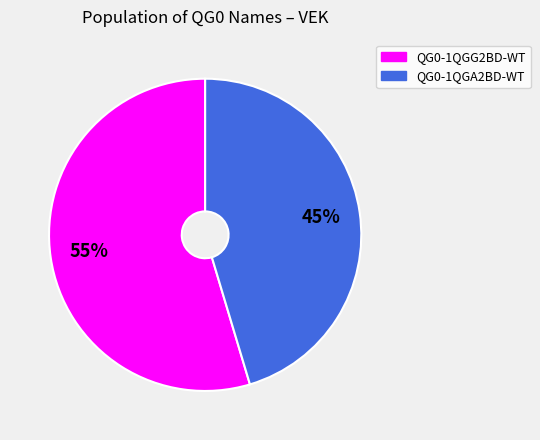

Is the sum of QG0-1QGG2BD-WT and QG0-1QGA2BD-WT greater than half?

Yes